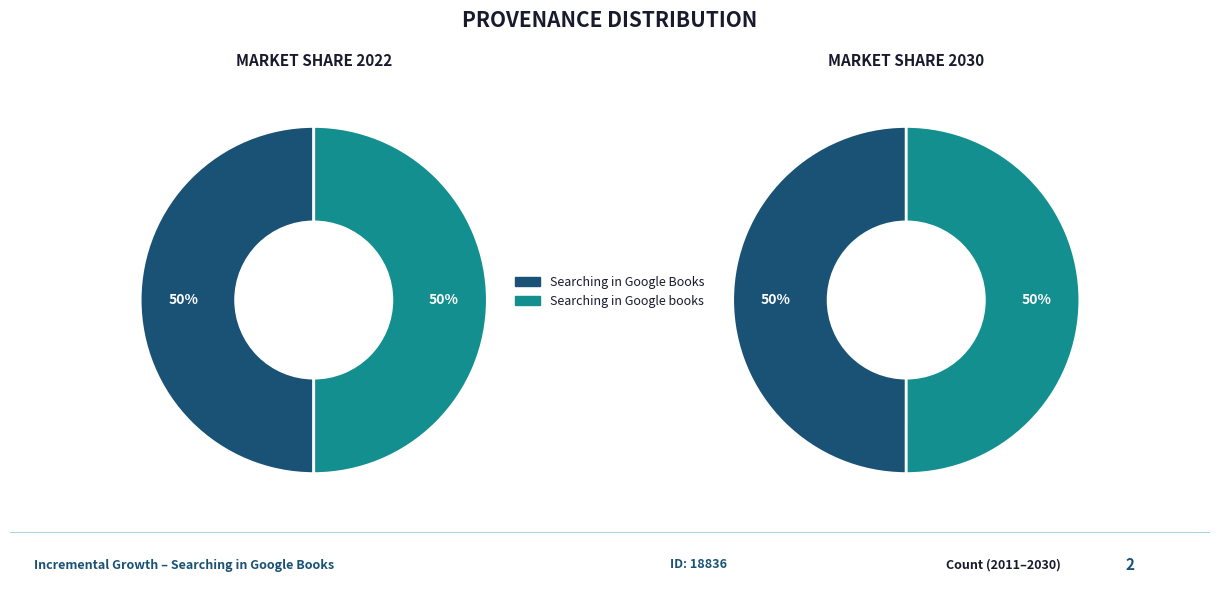

What percentage is the Searching in Google Books slice, to the nearest percent?

50%